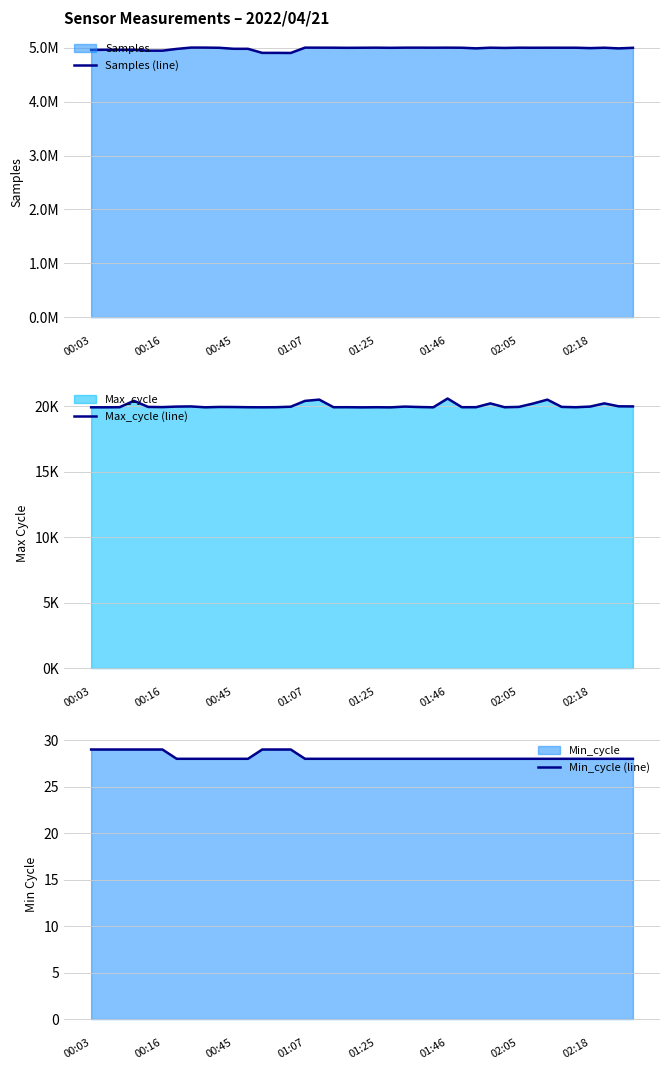

What is the difference between the maximum and second lowest values in the Max_cycle (line) series?

672